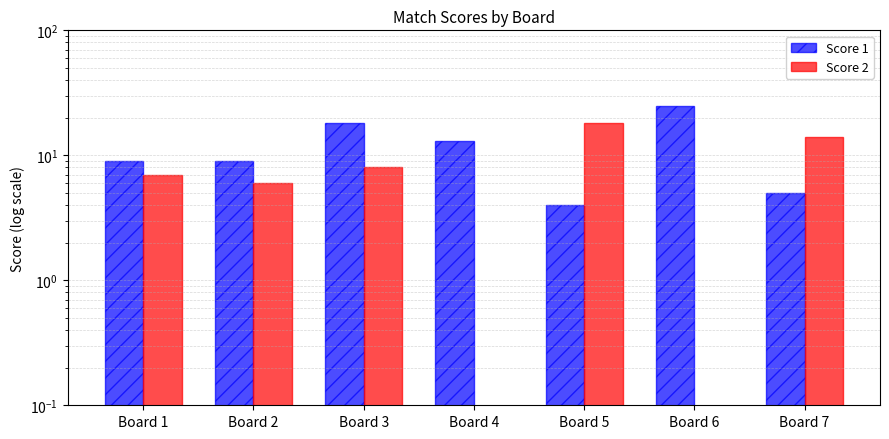

What is the value of the Score 1 bar at the 6th from the left?

25